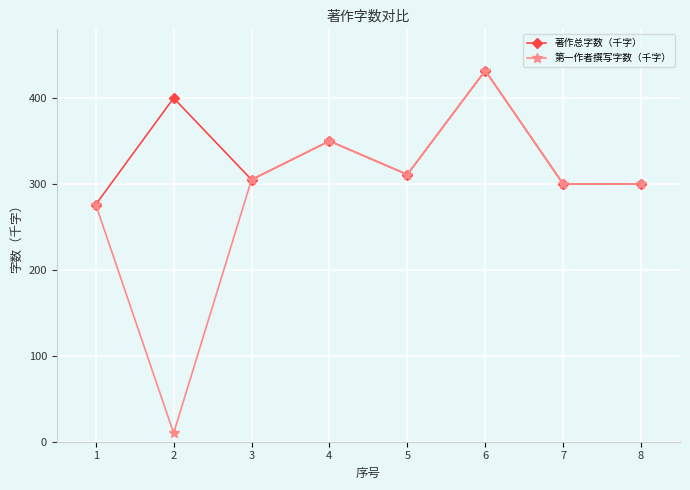

Where does the 著作总字数（千字） series first go above 311?

2